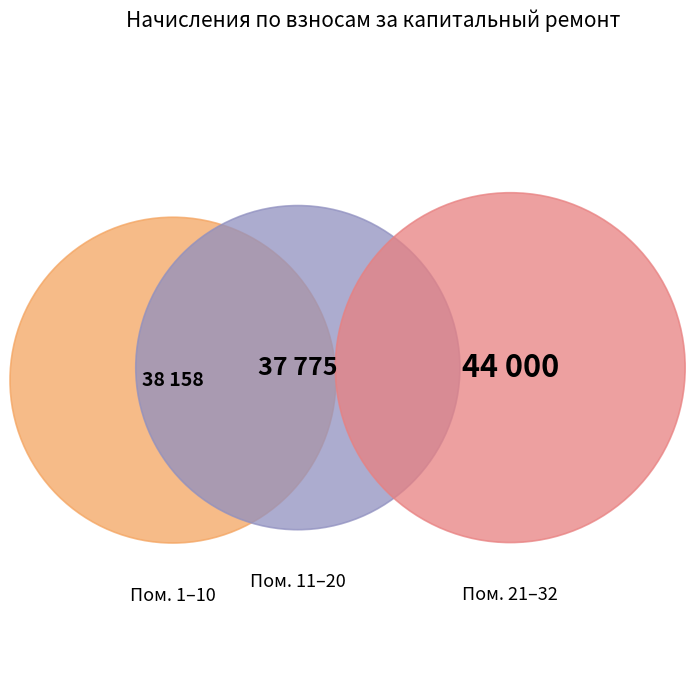

Between 12 and 30, which is larger?

30